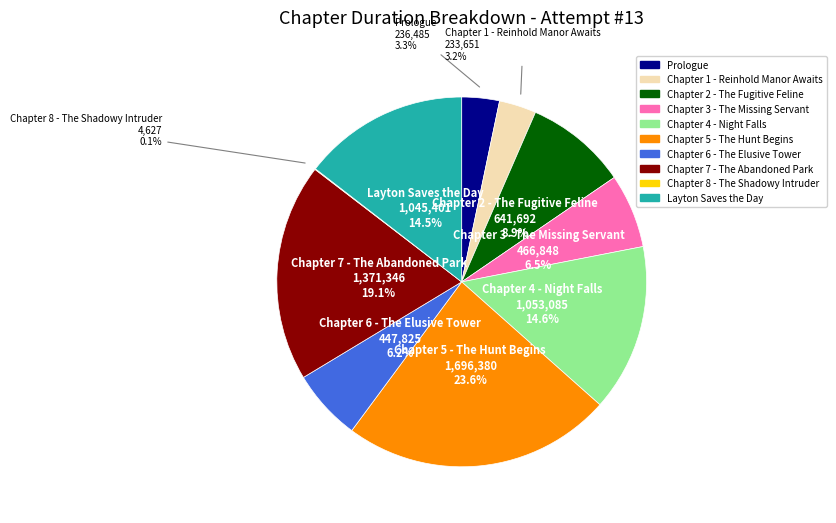

What percentage is NOT represented by Chapter 2 - The Fugitive Feline?

91.1%